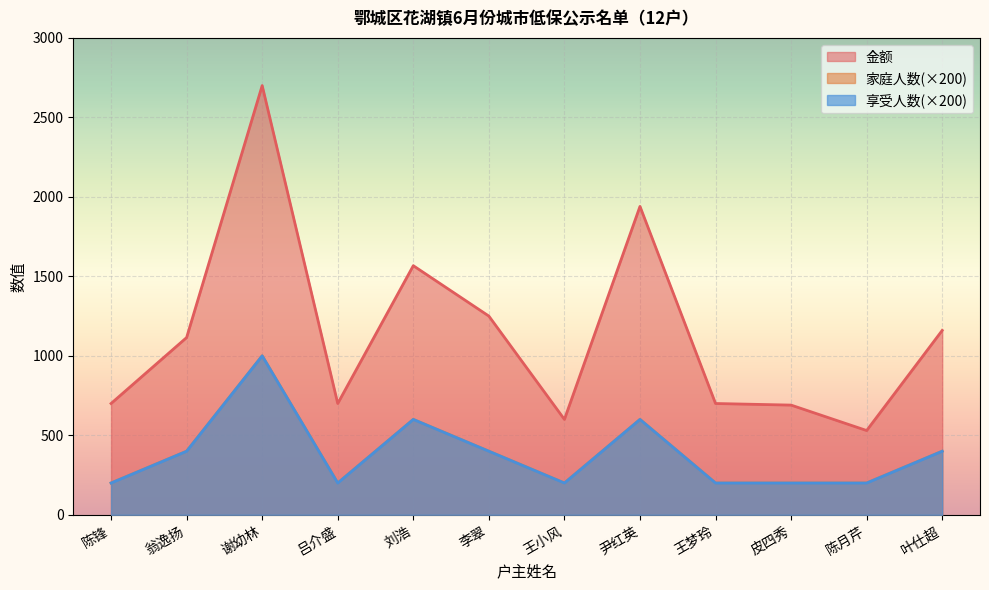

How many data points in 家庭人数 are above 400?

3